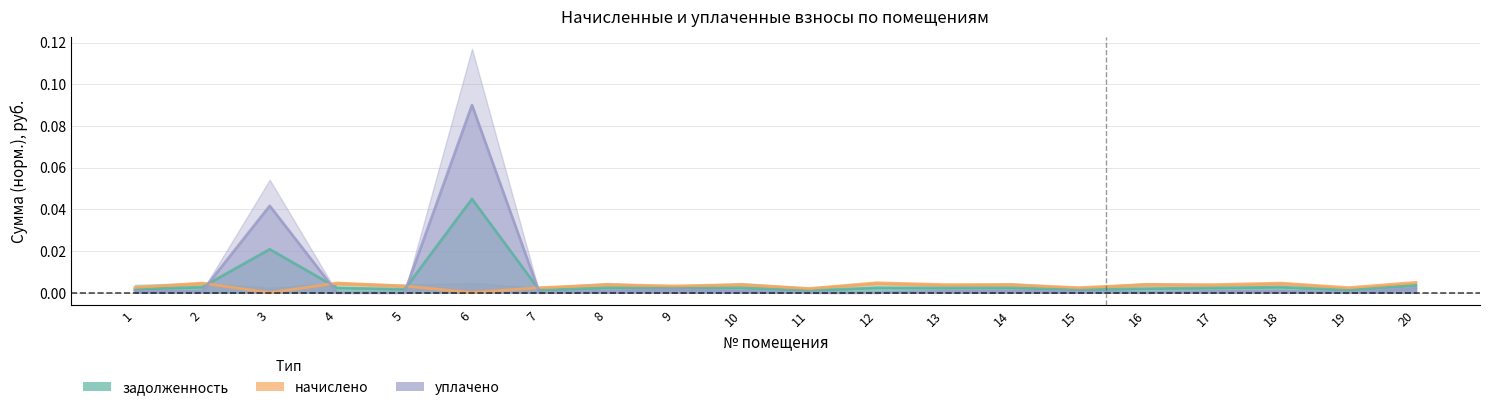

True or false: задолженность has a value of 0.0 at 20.

True